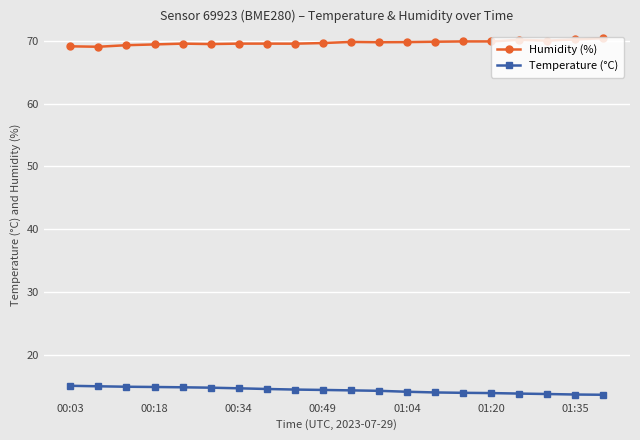

At how many categories does at least one series exceed 24?

20